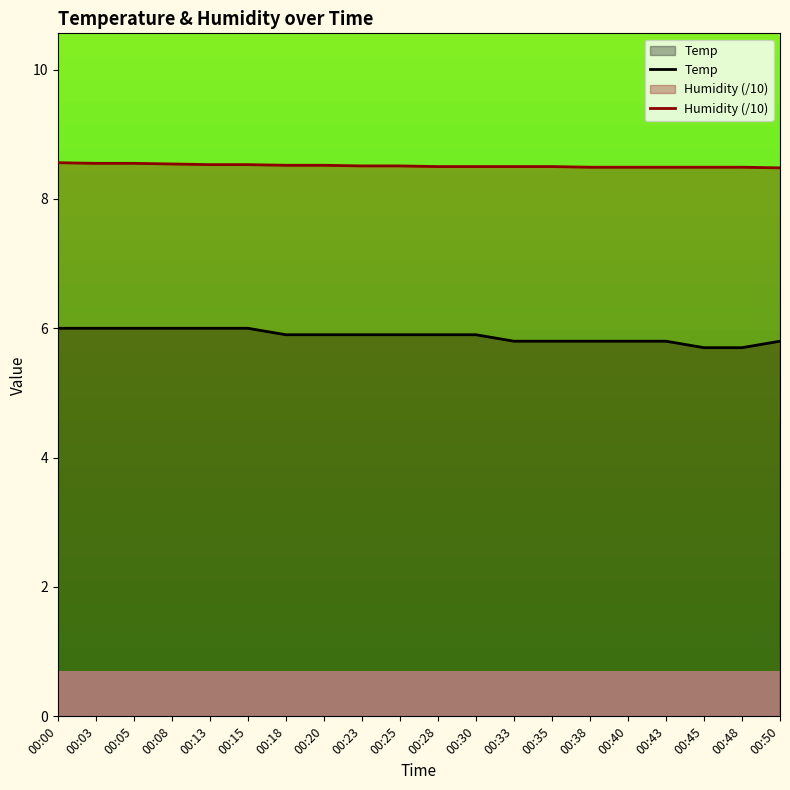

What is the total value across all series at 00:33?

14.3